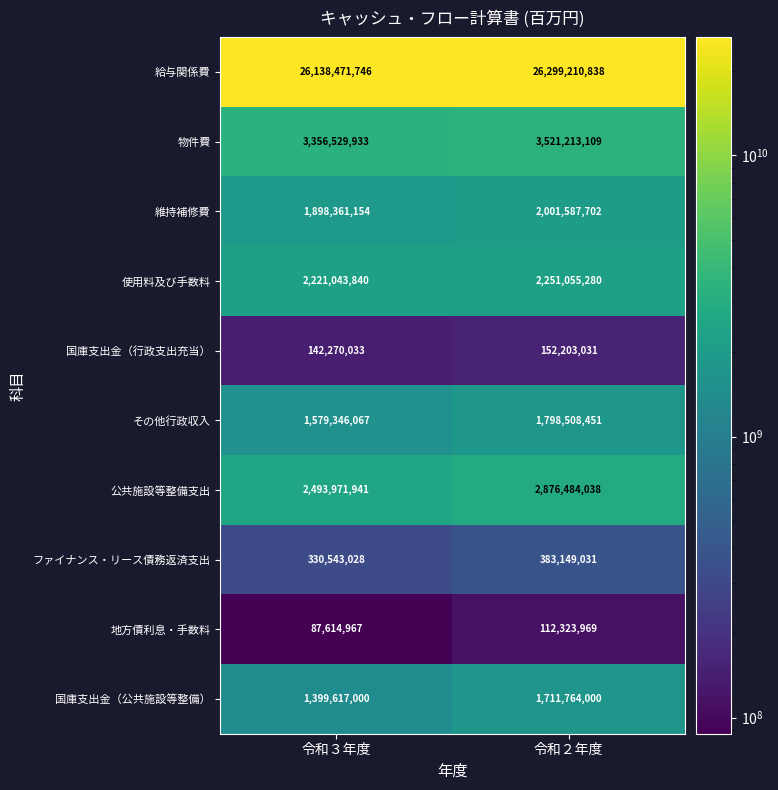

The 給与関係費 series shows 38682591879 at 令和２年度. True or false?

False